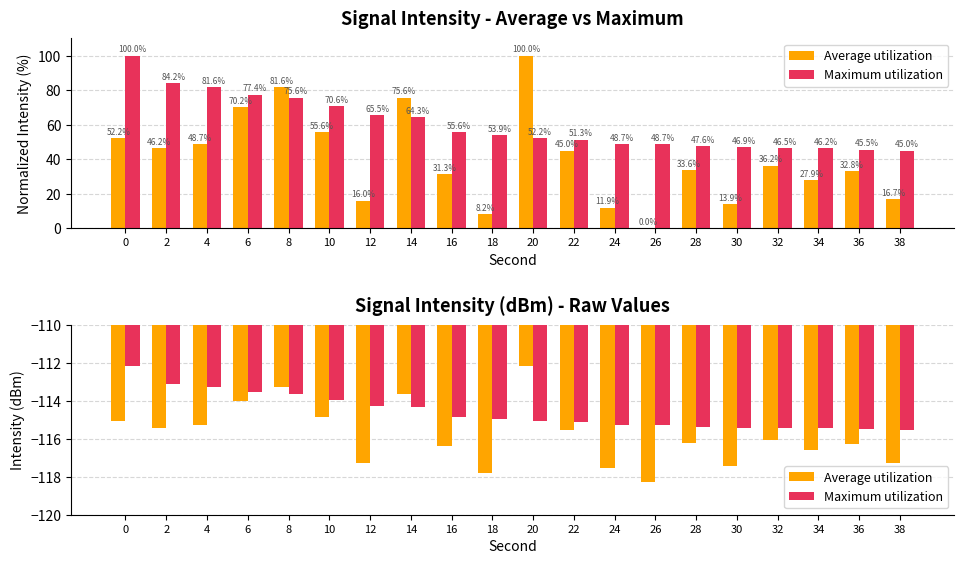

What is the value of the Maximum utilization bar at the 8th from the left?

-114.3